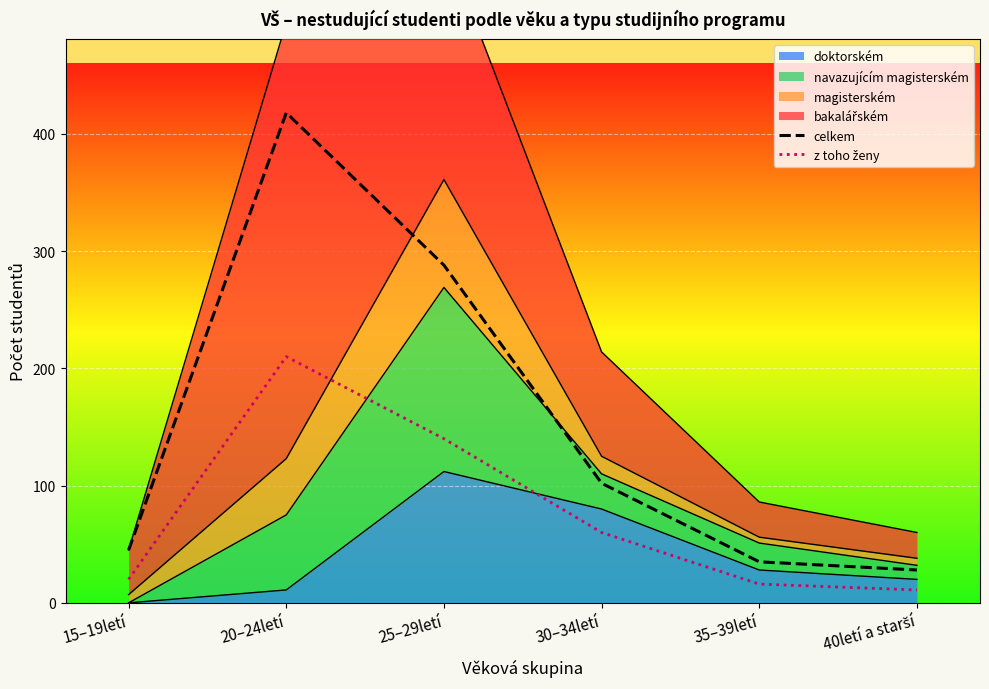

What is the lowest value of the z toho ženy series?

11